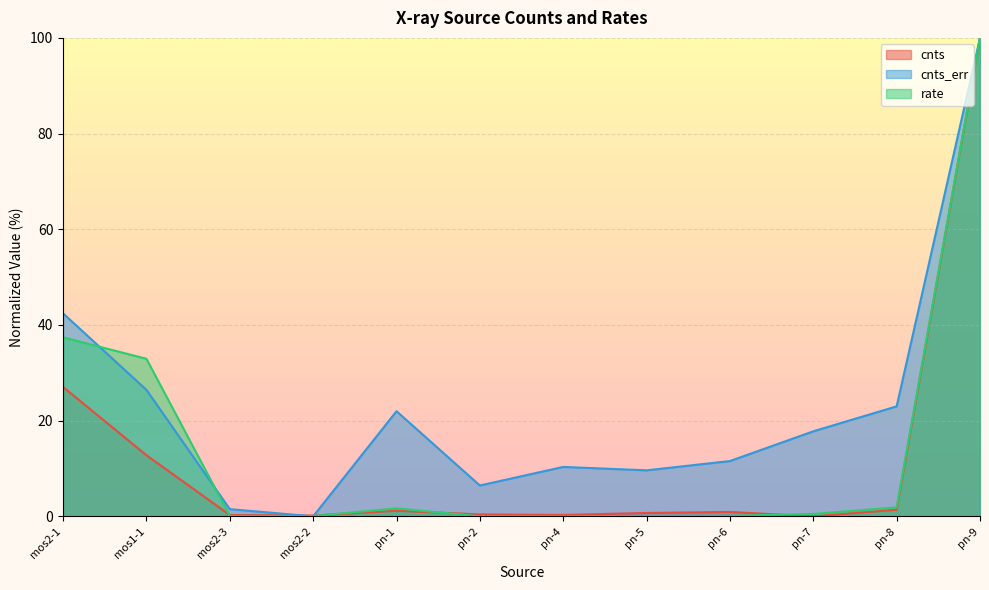

Where is the first local maximum for cnts_err?

pn-1